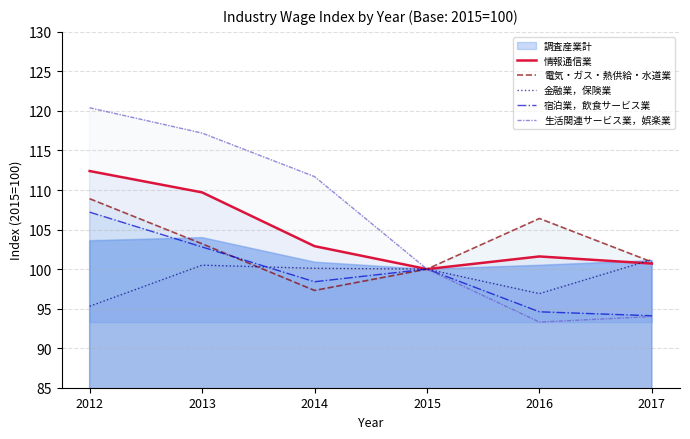

What is the difference between the second highest and minimum values in the 情報通信業 series?

9.7